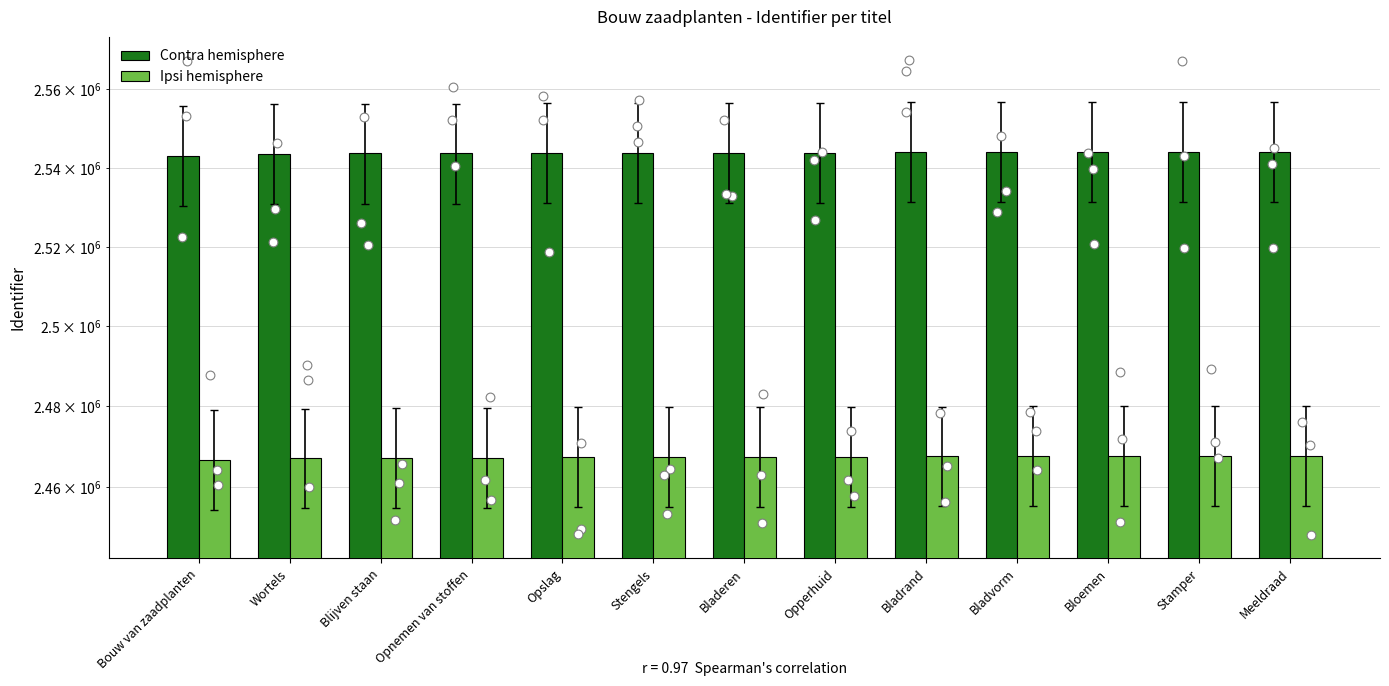

What are all the series names shown in the legend?

Contra hemisphere, Ipsi hemisphere